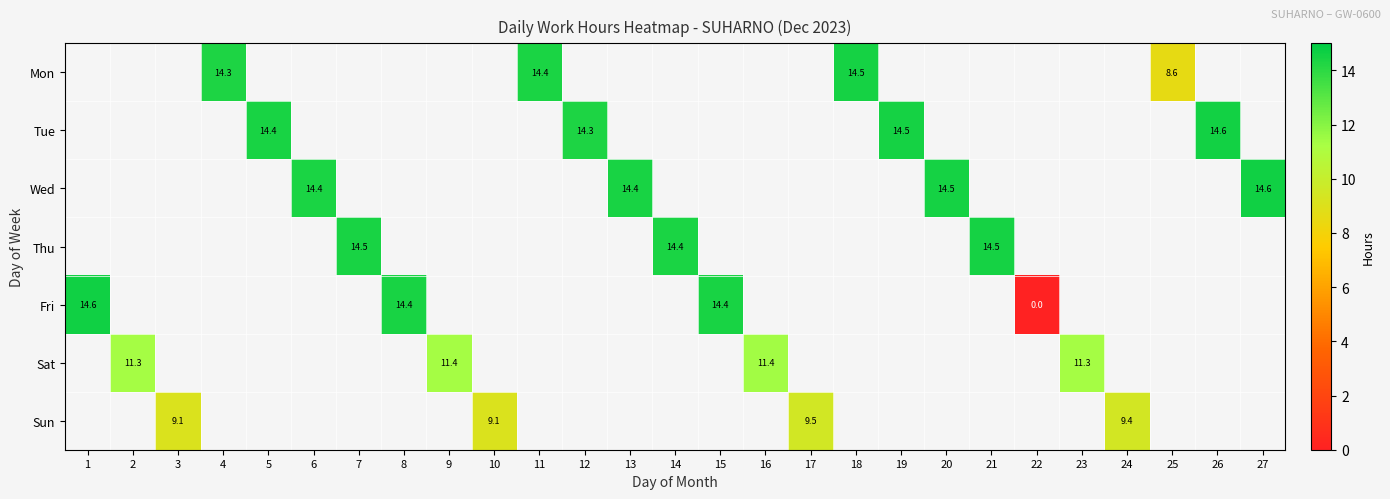

The Wed series shows 14.6 at 27. True or false?

True